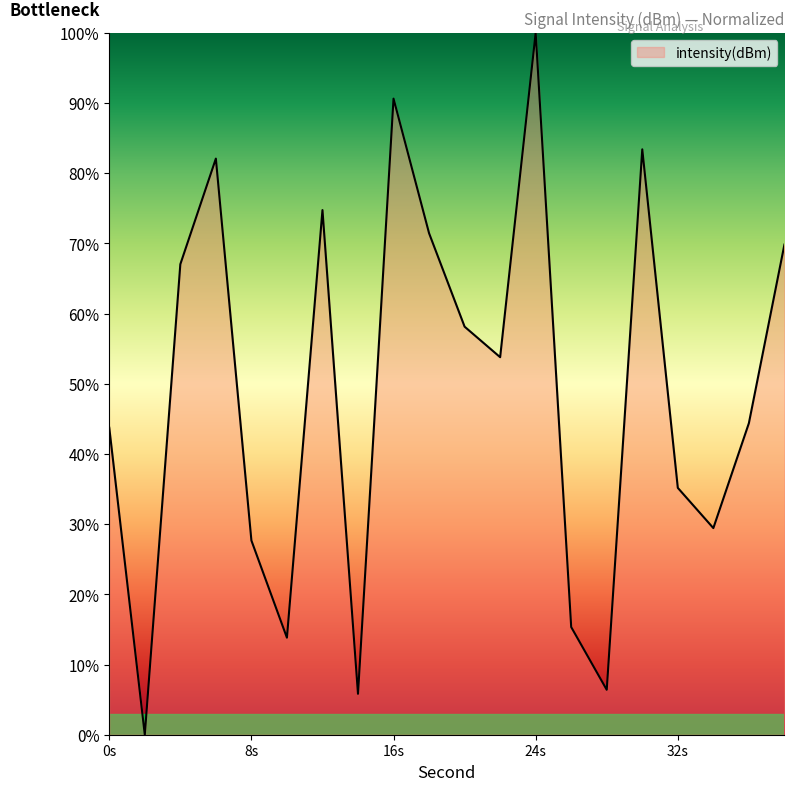

What is the difference between the maximum and minimum values?

100.0